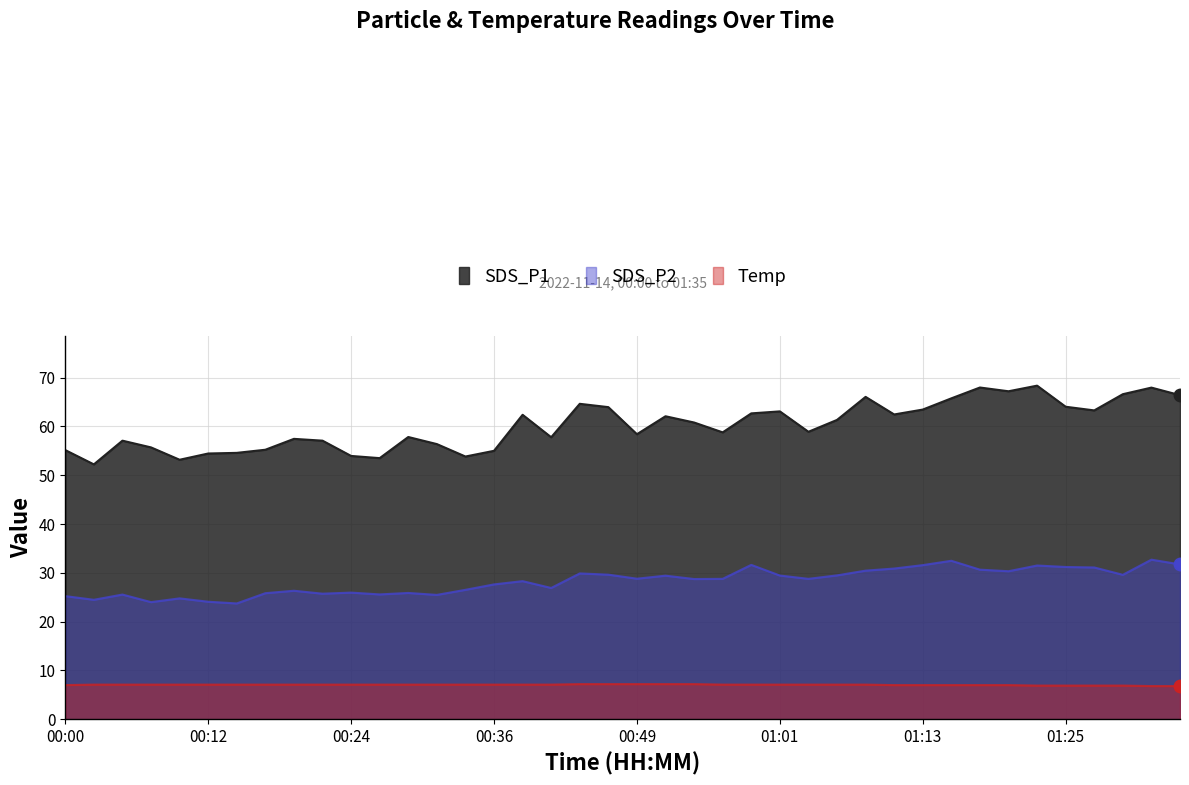

Which series changed the most between 00:41 and 01:08?

SDS_P1